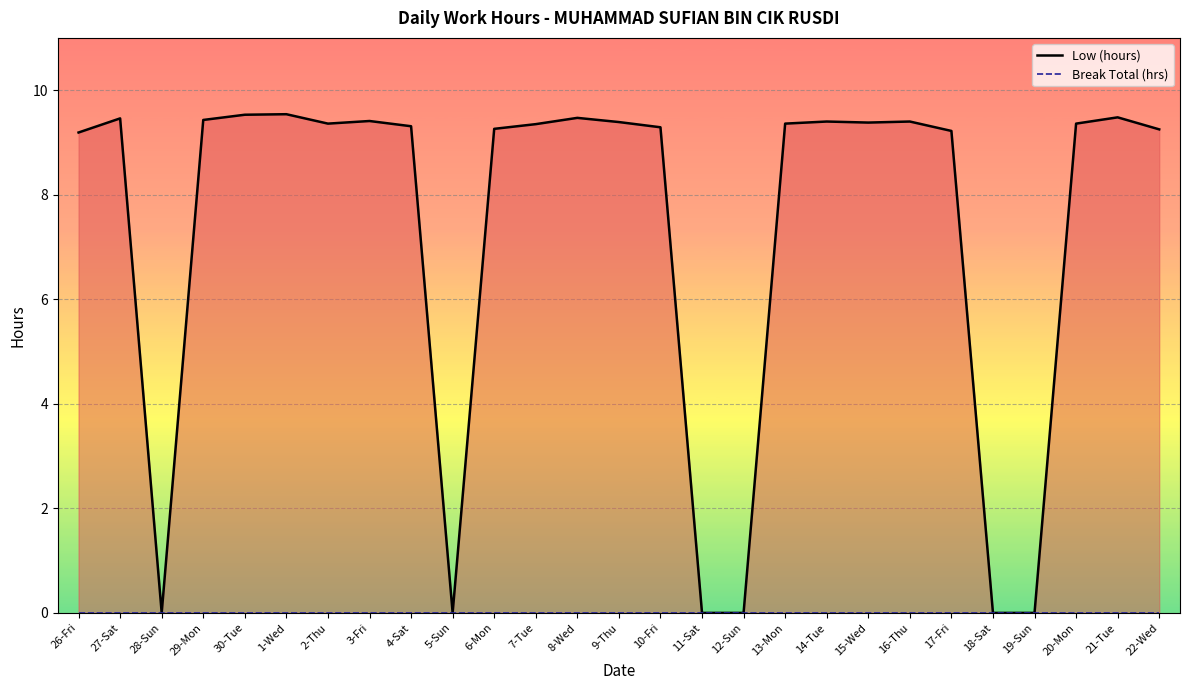

Which has a higher value, 15-Wed or 1-Wed?

1-Wed